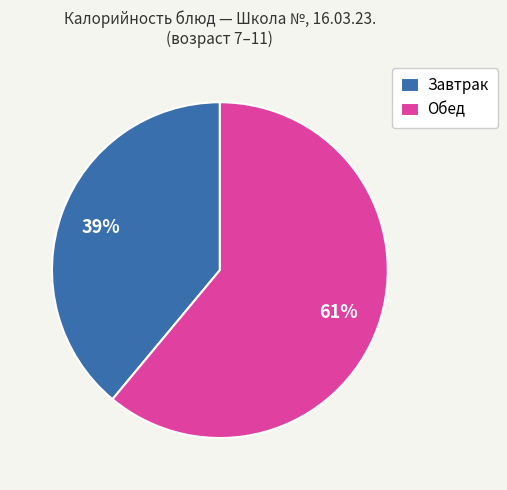

How many slices are in this pie chart?

2